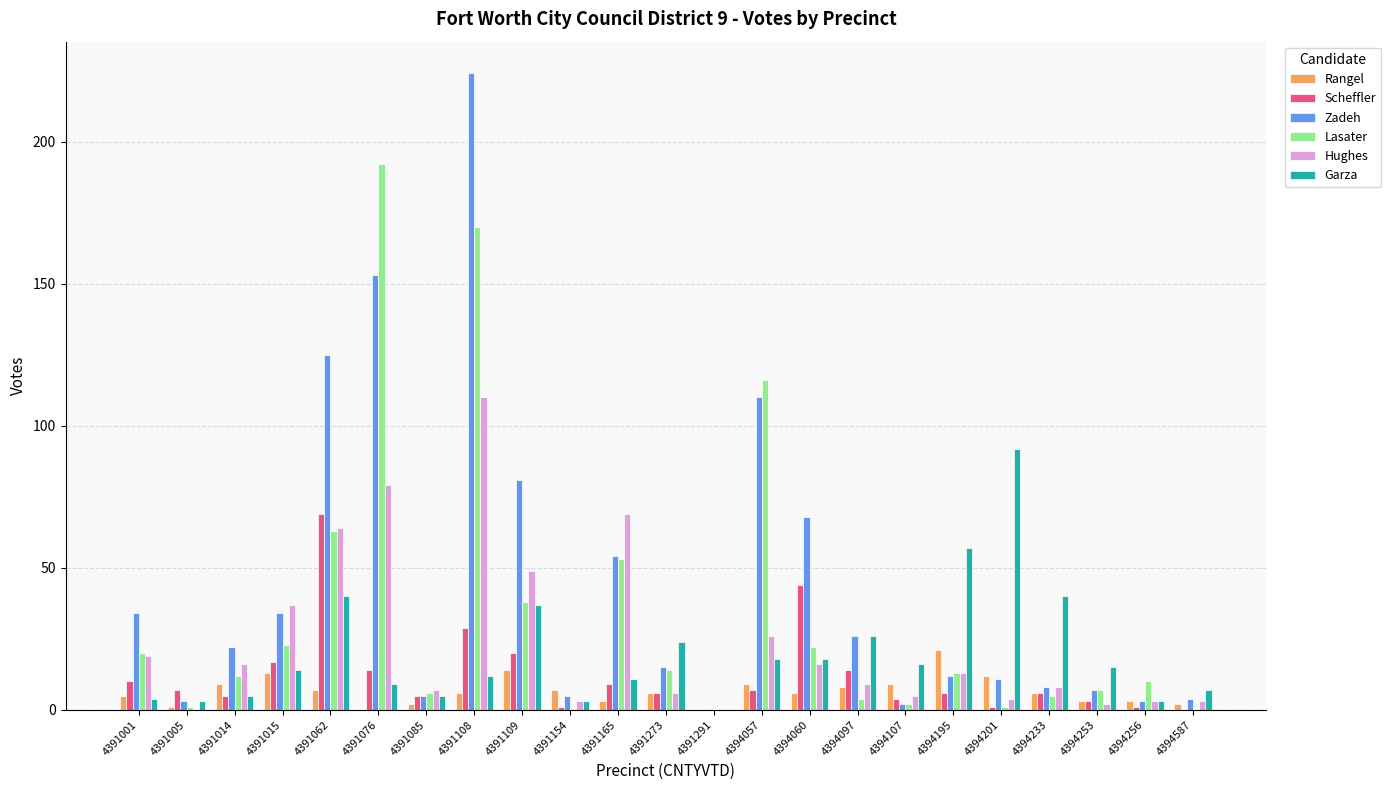

Which series changed the most between 4391014 and 4391062?

Zadeh